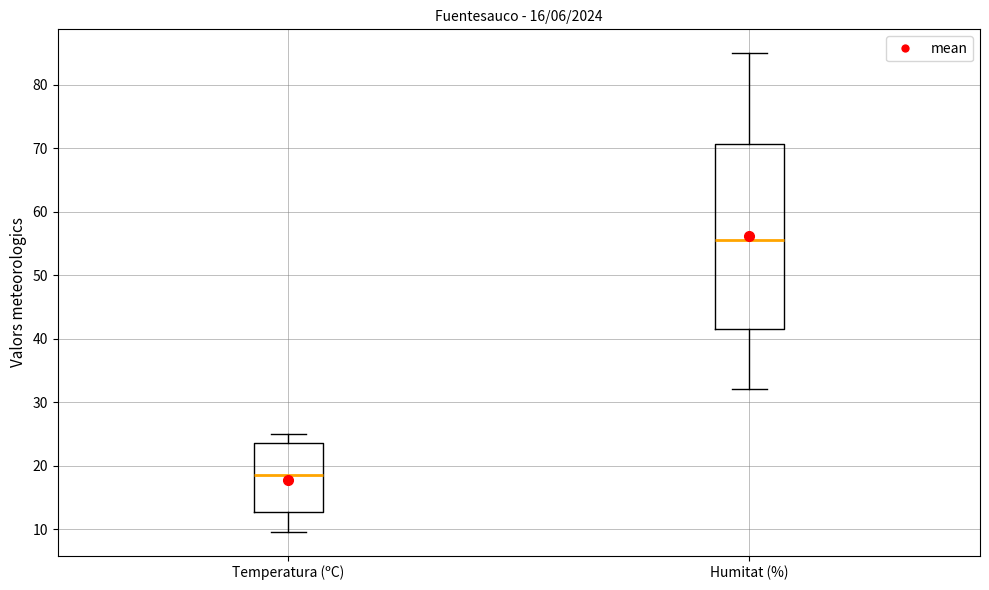

Reading left to right, transcribe this box plot: for each box, give where its median line is, the range the box spans, and where its two whiskers end, as read against the y-axis. The values are not printed on the chart, so give them approximately, as read against the axis.

Temperatura (ºC): median 19, box 13 to 24, whiskers 10 to 25
Humitat (%): median 56, box 42 to 71, whiskers 32 to 85